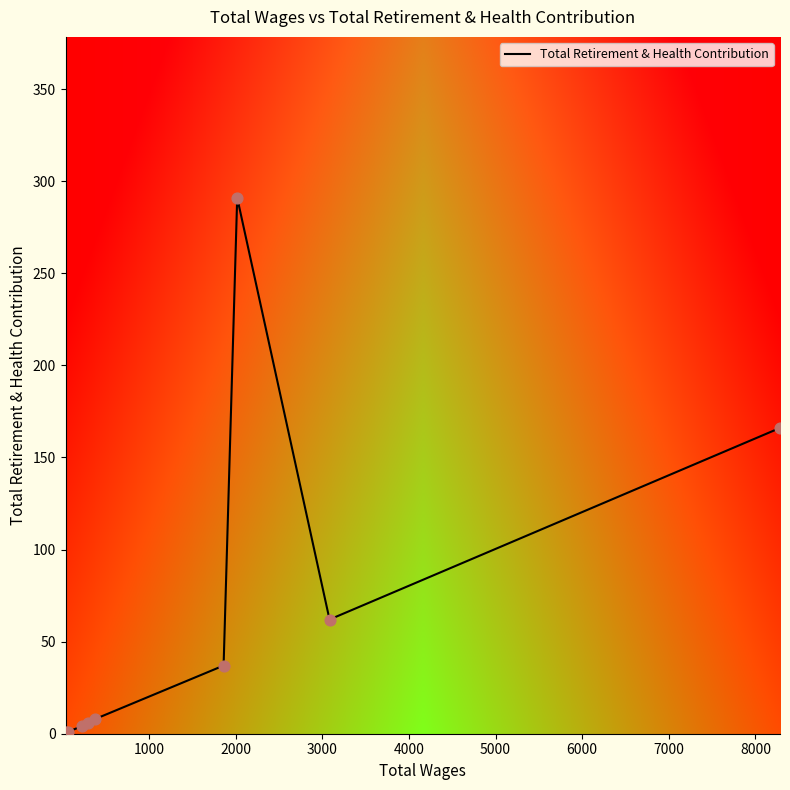

What is the greatest value displayed?

291